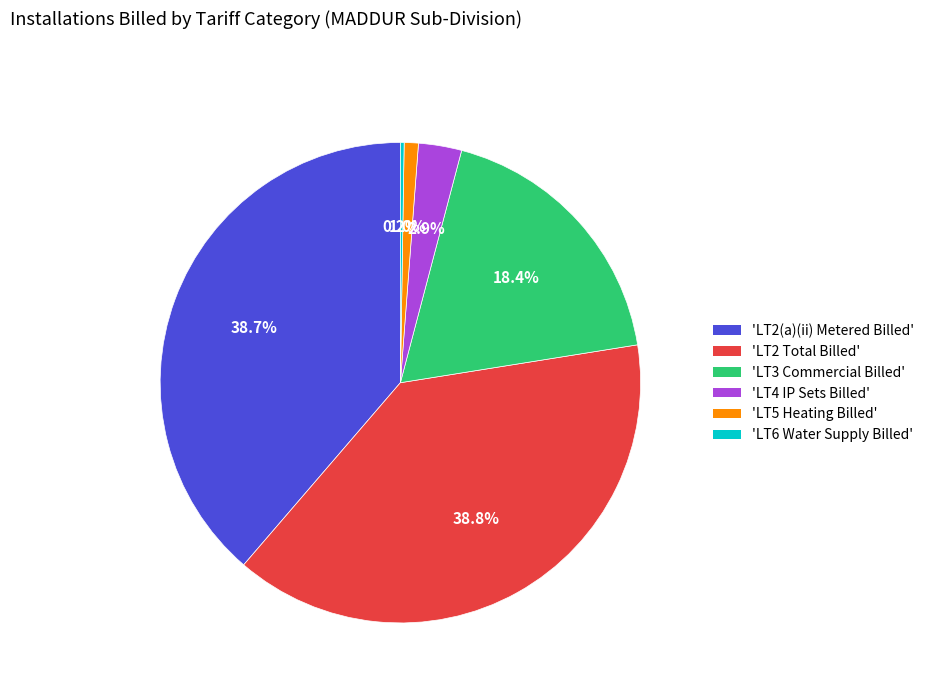

Is there a majority slice in this chart?

No